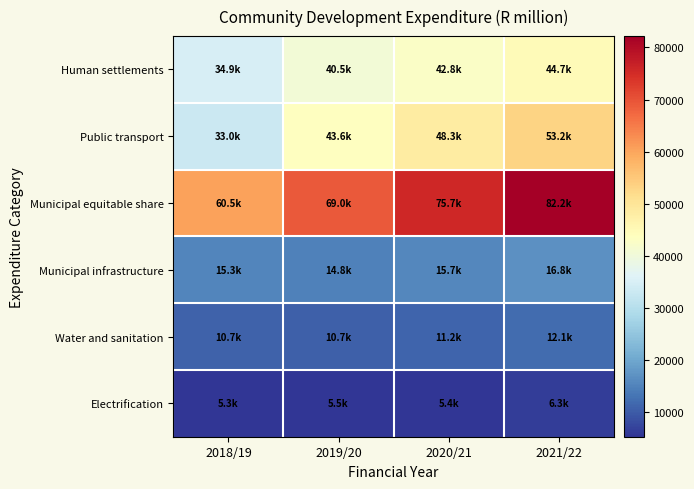

Which series changed the most between 2019/20 and 2020/21?

Municipal equitable share